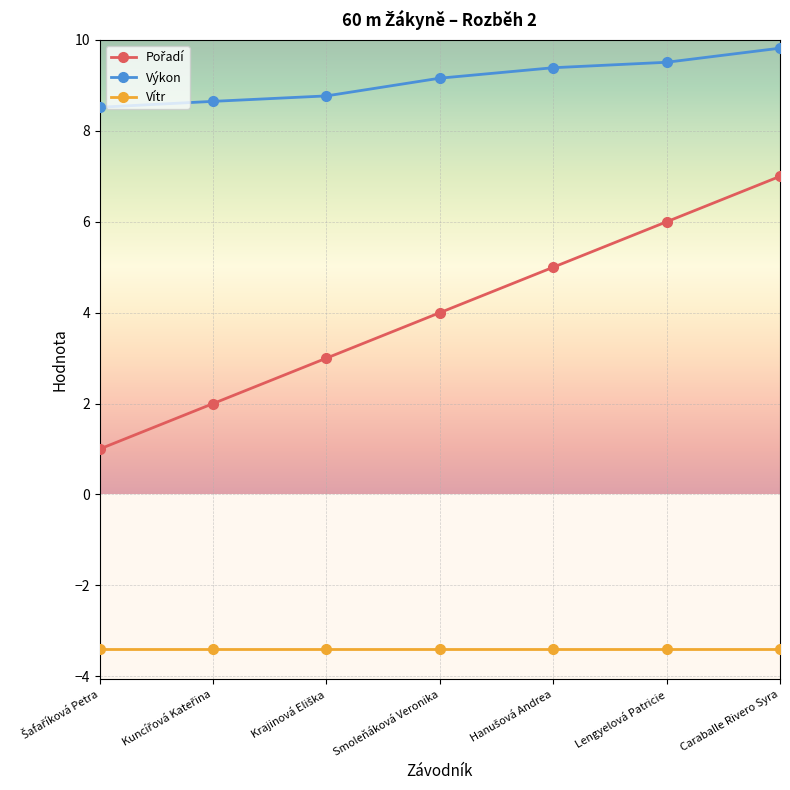

Is it true that Výkon equals 9.8 at Caraballe Rivero Syra?

True